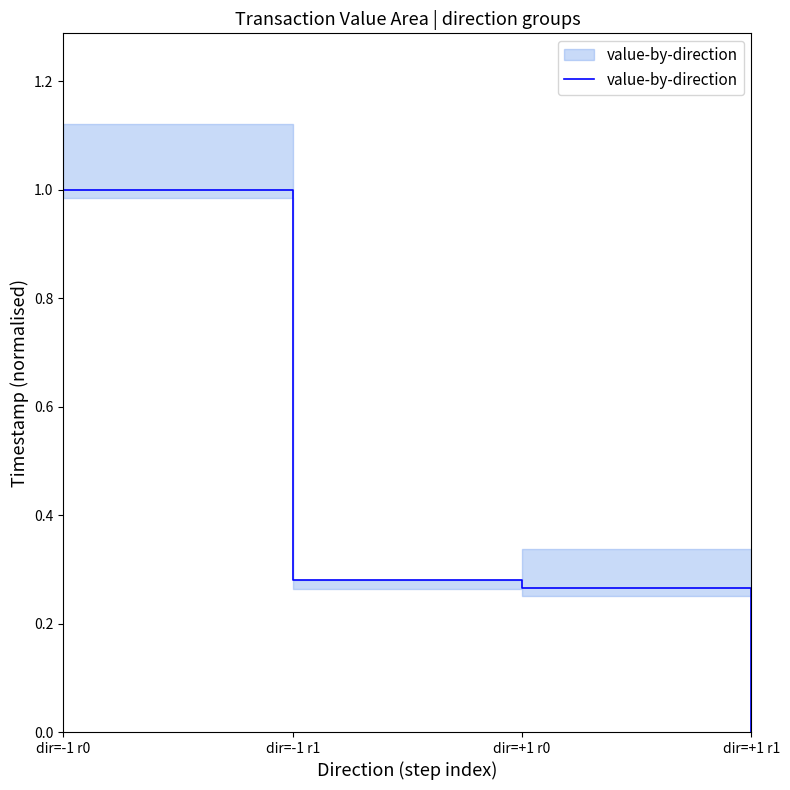

What is the label of the 4th point from the right?

dir=-1 r0